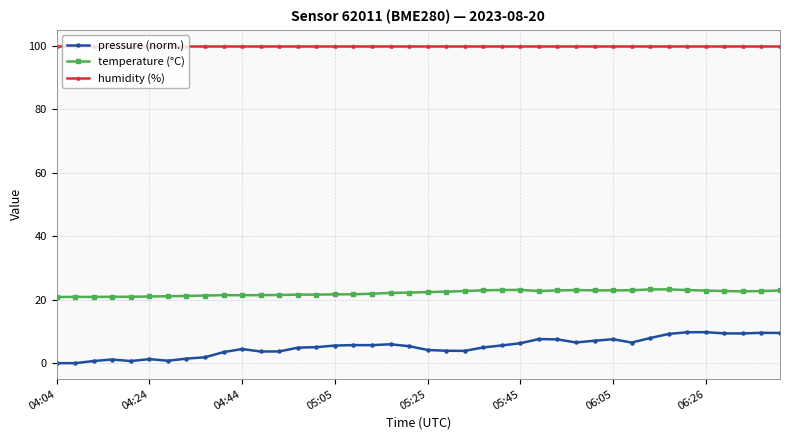

At how many categories does at least one series exceed 13?

40